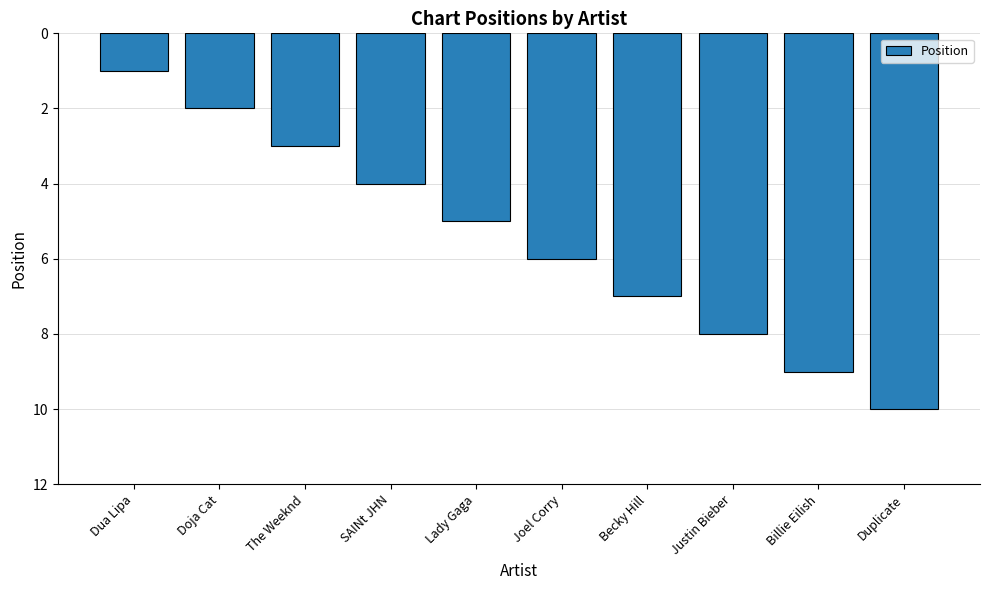

Count the number of data series in this chart.

1